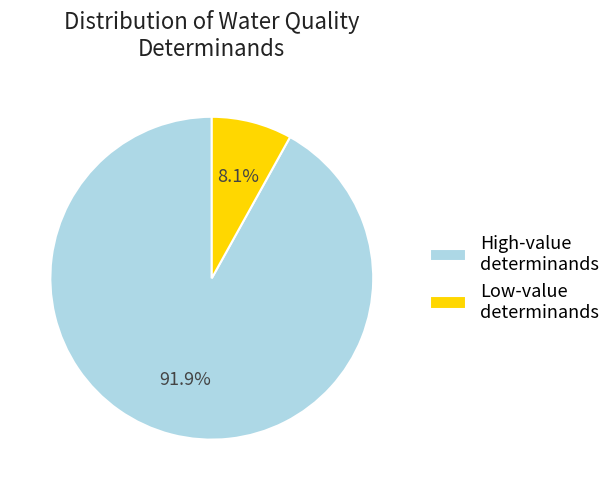

Which has a higher value, Low-value determinands or High-value determinands?

High-value determinands